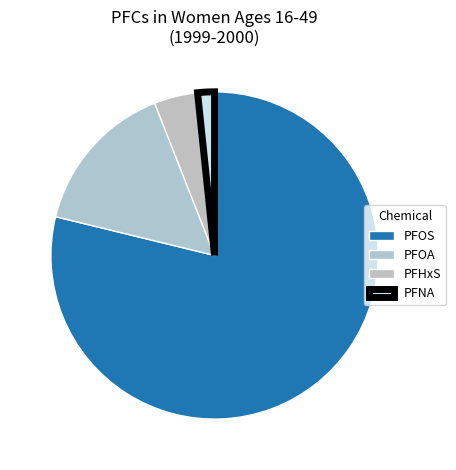

How many segments does this pie chart have?

4